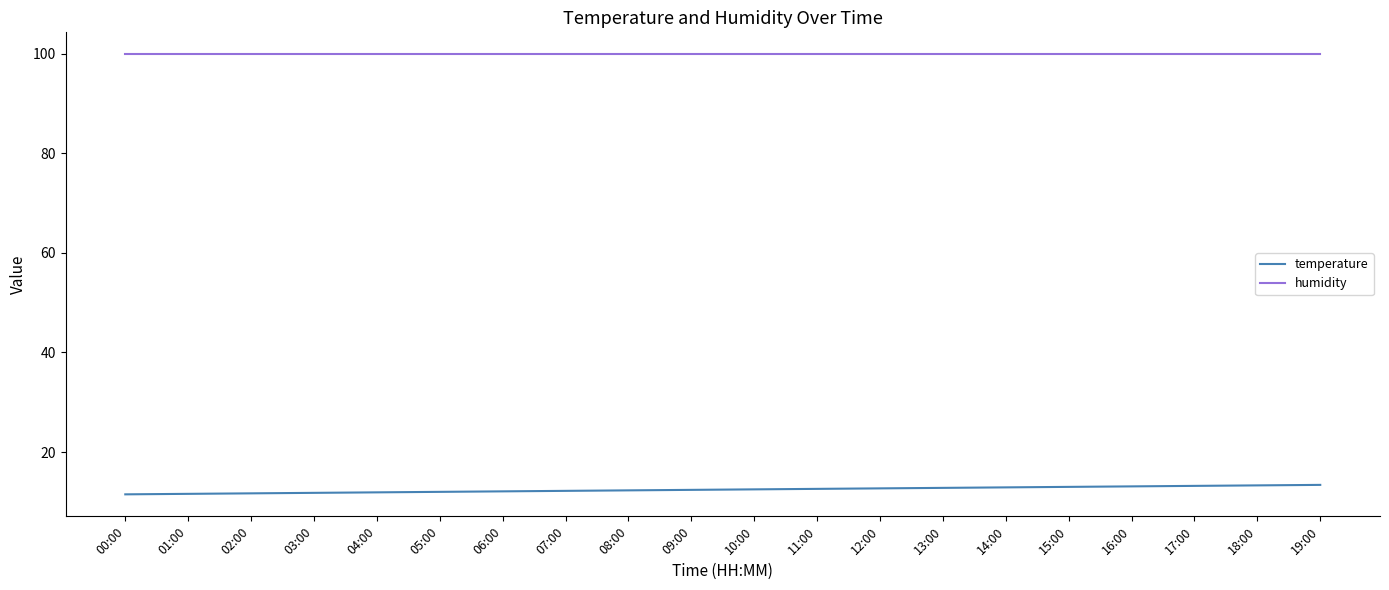

Which series has the largest range (max minus min)?

temperature